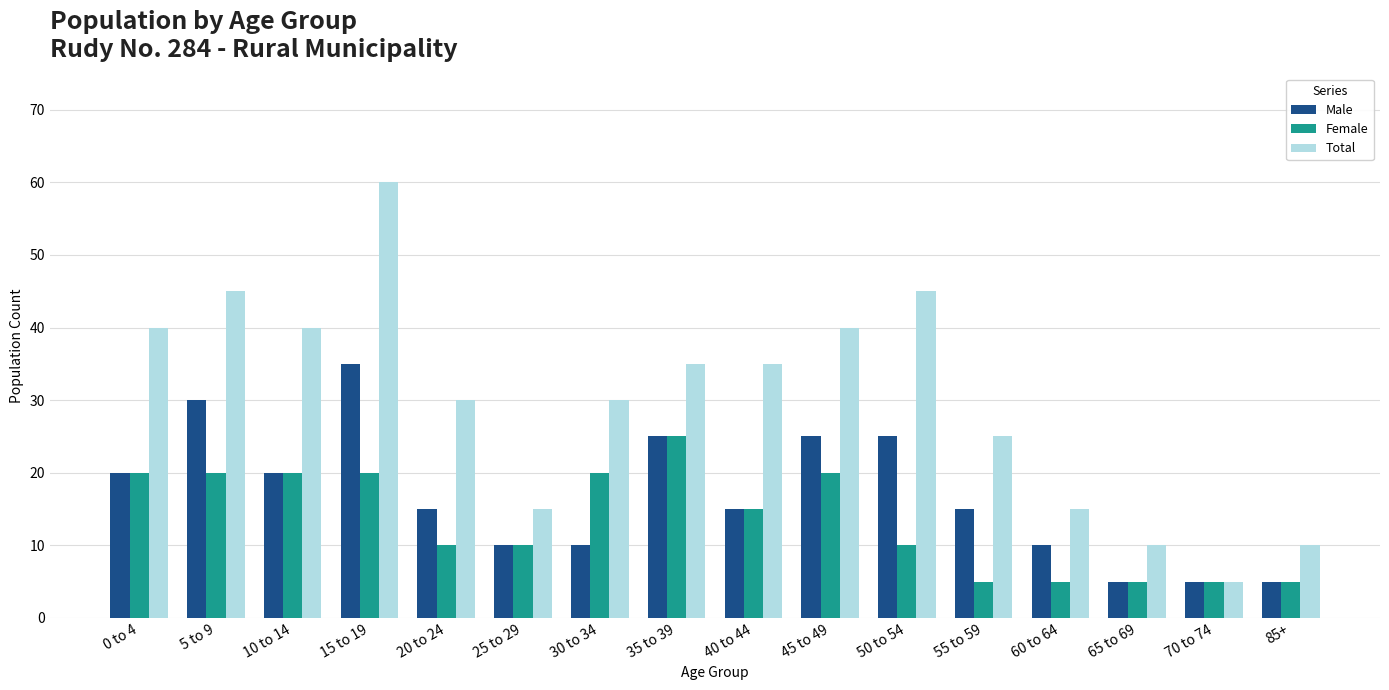

How many bars are there in each group?

3